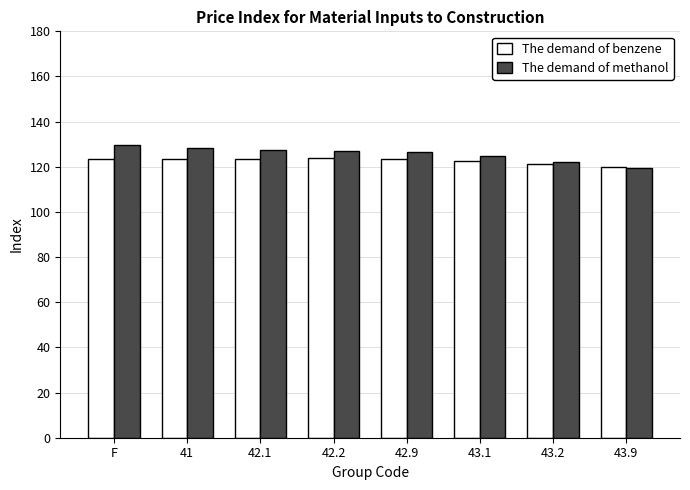

What is the value of the The demand of benzene bar at the 7th from the left?

121.1